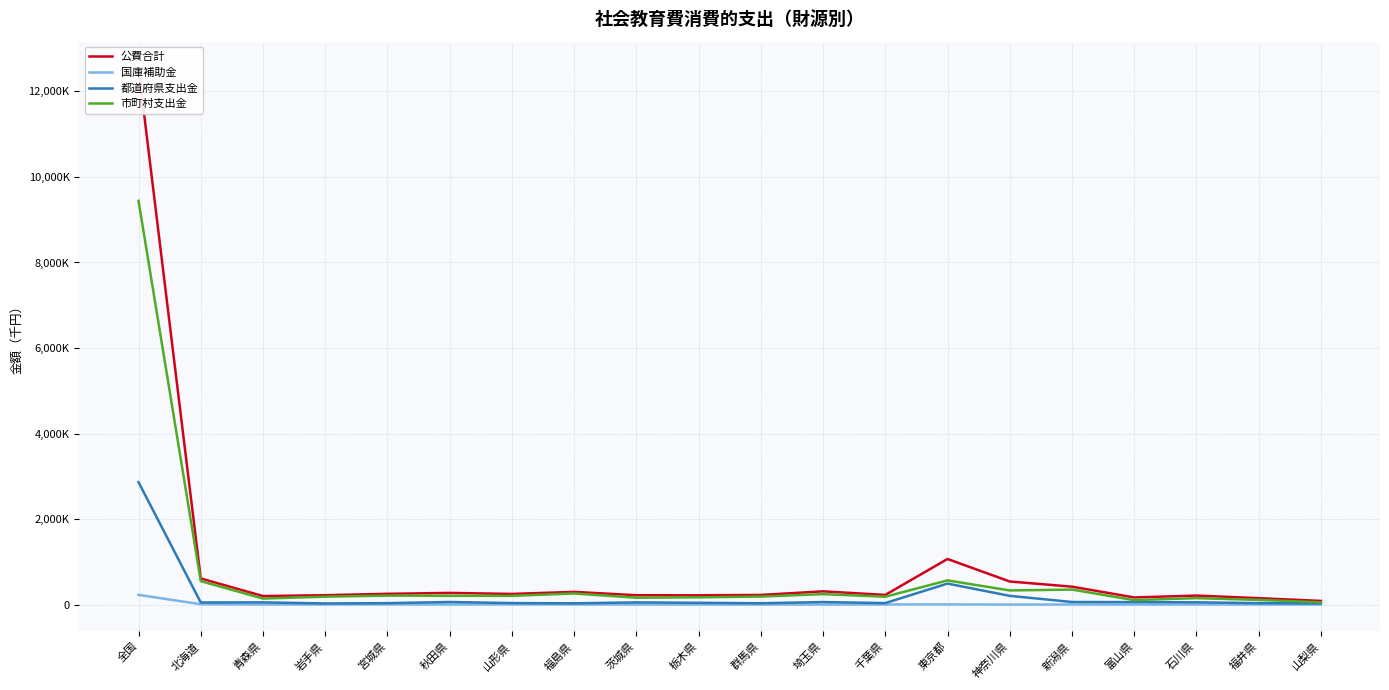

Is this an area chart (filled region under the line)?

No